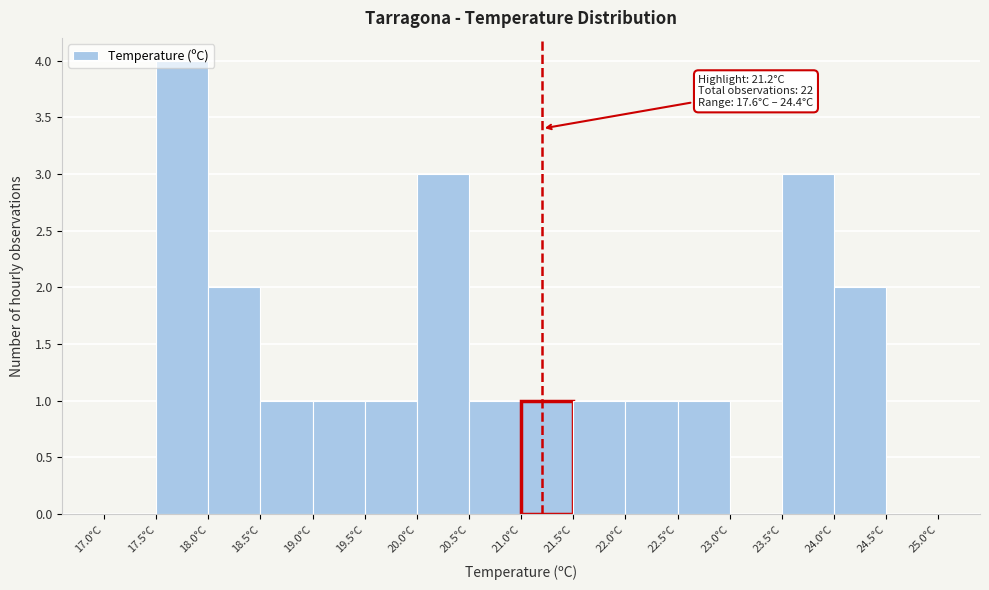

Which range on the x-axis has the tallest bar?

17.5 to 18.0